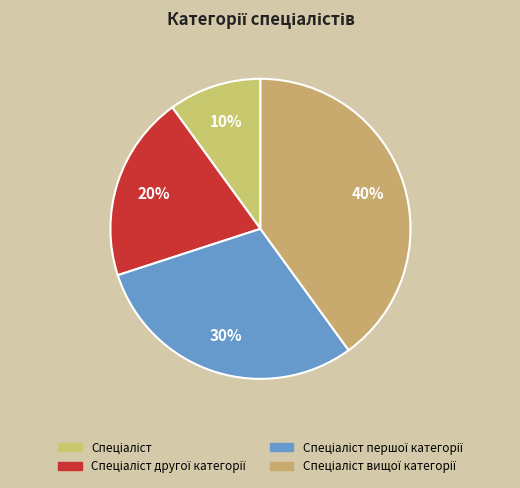

What is the smallest slice in the pie chart?

Спеціаліст